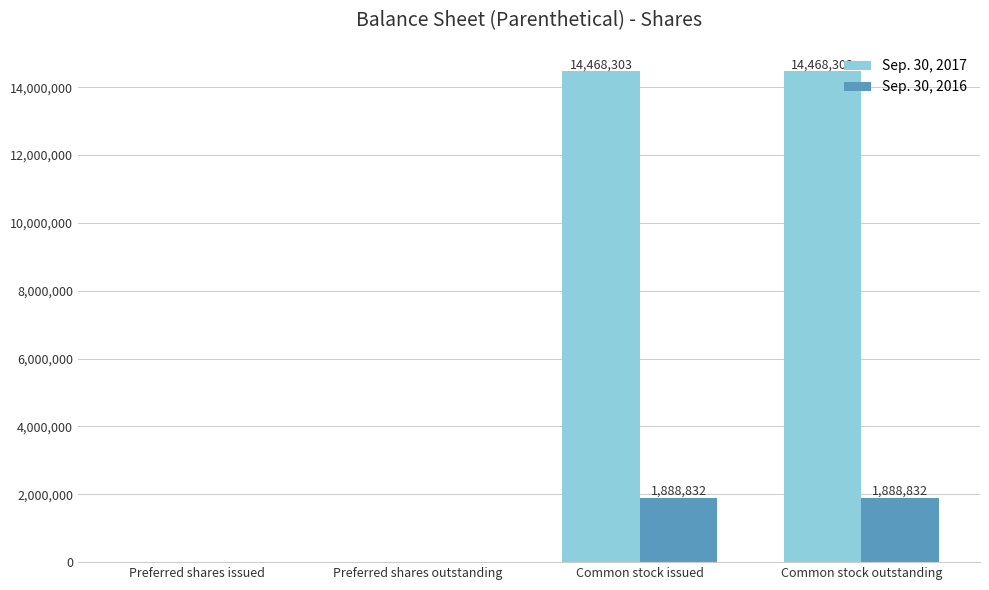

What is the total value across all series at Common stock issued?

16357135